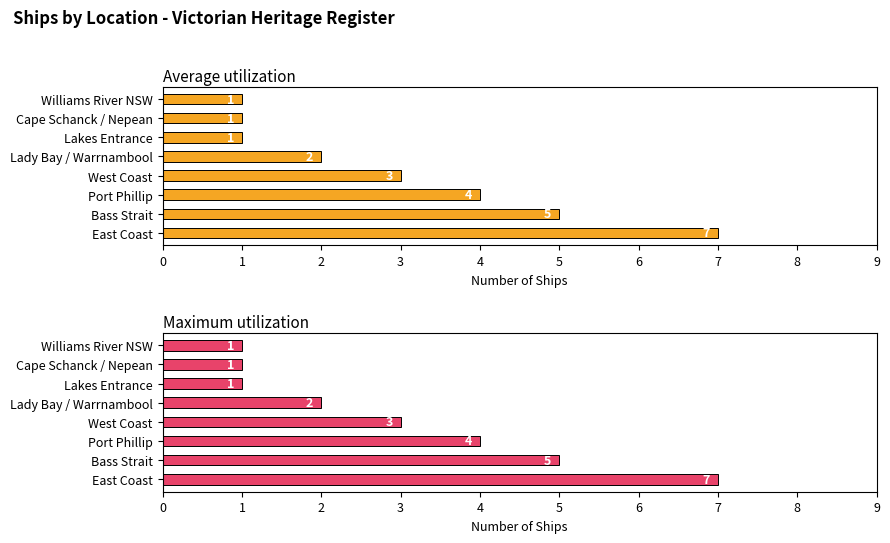

Which has a higher value, Cape Schanck / Nepean or Bass Strait?

Bass Strait